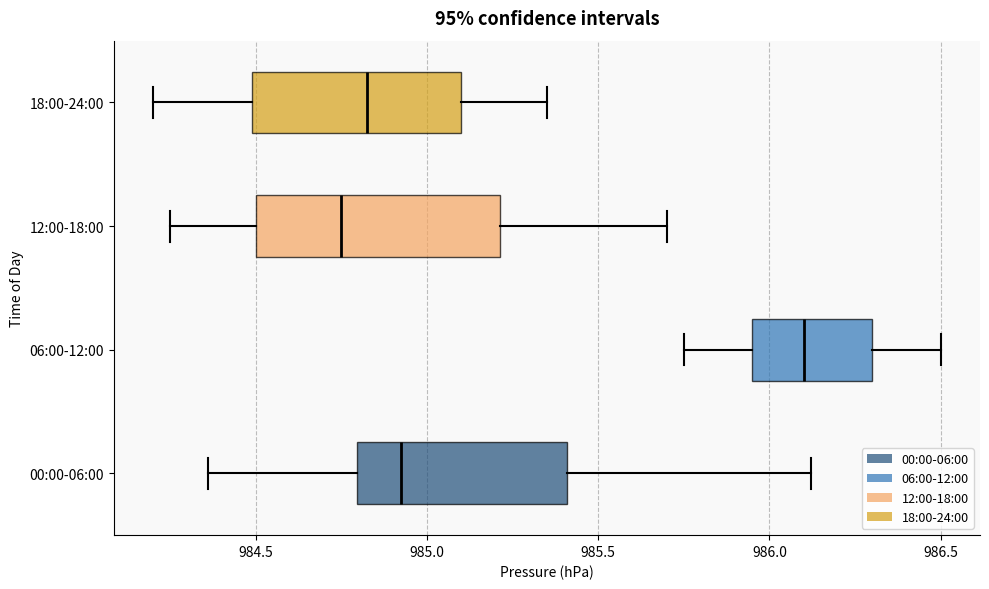

Reading bottom to top, transcribe this box plot: for each box, give where its median line is, the range the box spans, and where its two whiskers end, as read against the x-axis. The values are not printed on the chart, so give them approximately, as read against the axis.

00:00-06:00: median 984.95, box 984.80 to 985.40, whiskers 984.35 to 986.10
06:00-12:00: median 986.10, box 985.95 to 986.30, whiskers 985.75 to 986.50
12:00-18:00: median 984.75, box 984.50 to 985.20, whiskers 984.25 to 985.70
18:00-24:00: median 984.85, box 984.50 to 985.10, whiskers 984.20 to 985.35